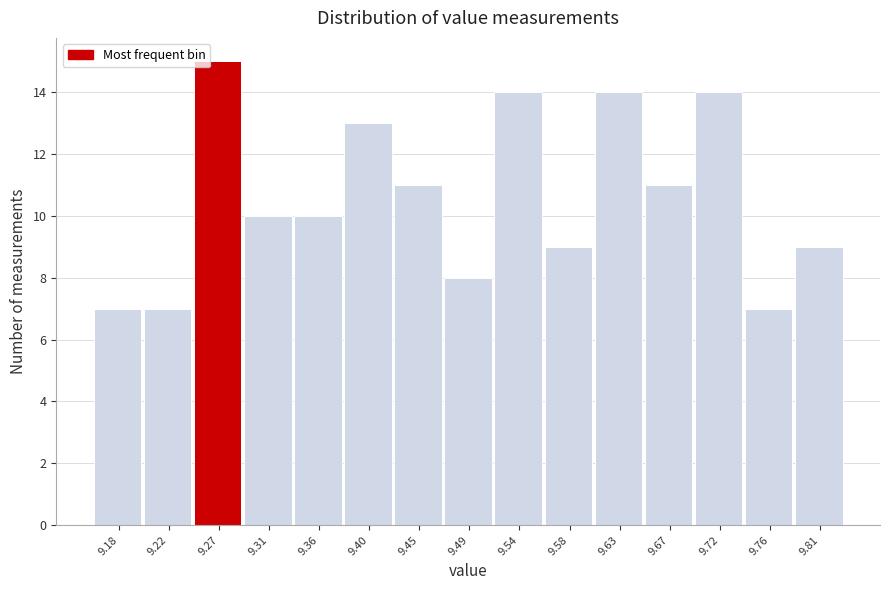

Reading right to left, what are all the values shown in this chart?

9	7	14	11	14	9	14	8	11	13	10	10	15	7	7